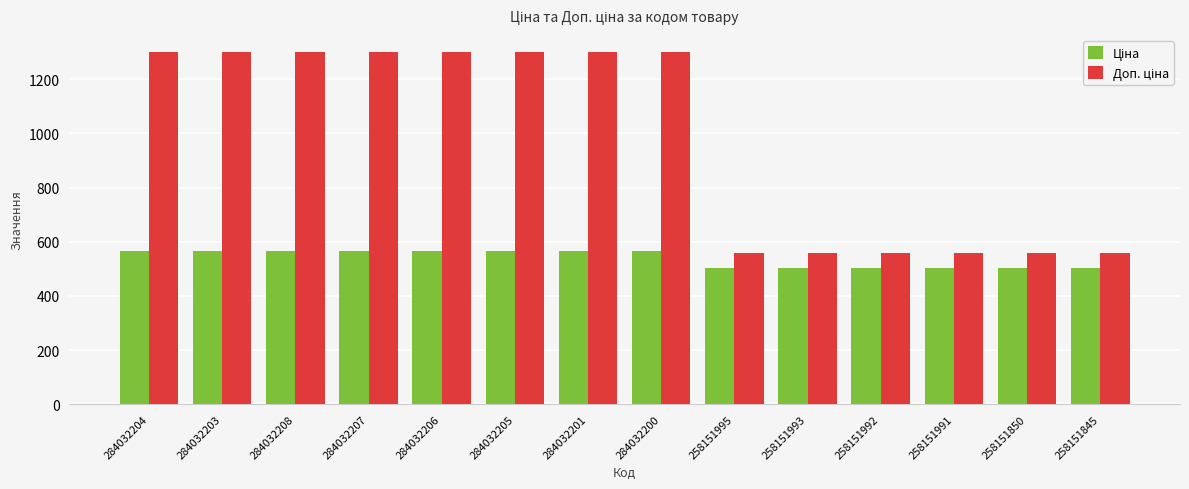

At how many categories does at least one series exceed 794?

8